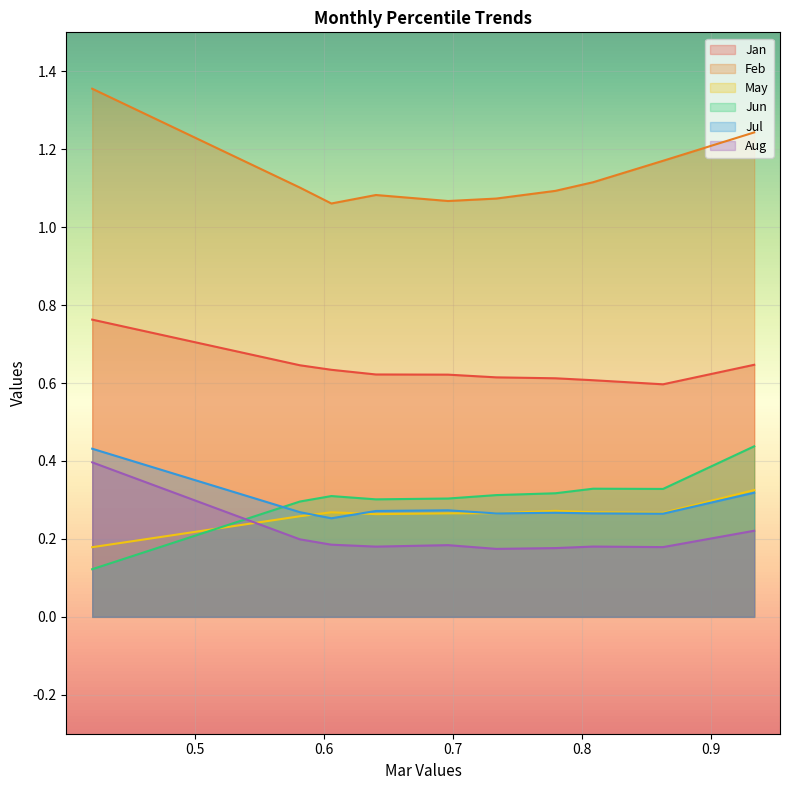

What is the sum of the Jul values at pct15 and pct05?

0.7